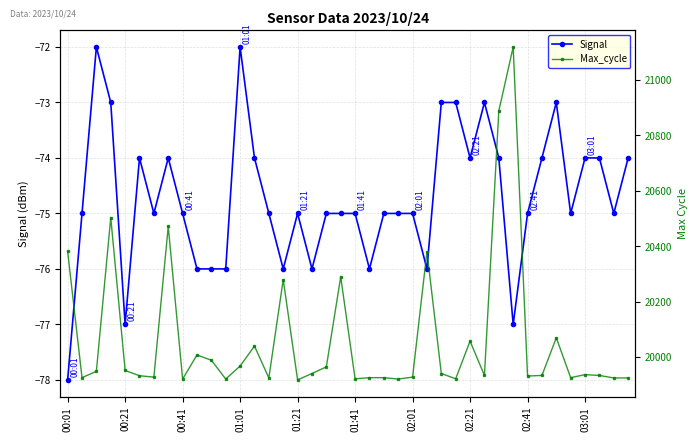

What is the approximate value of Signal at 02:01?

-75